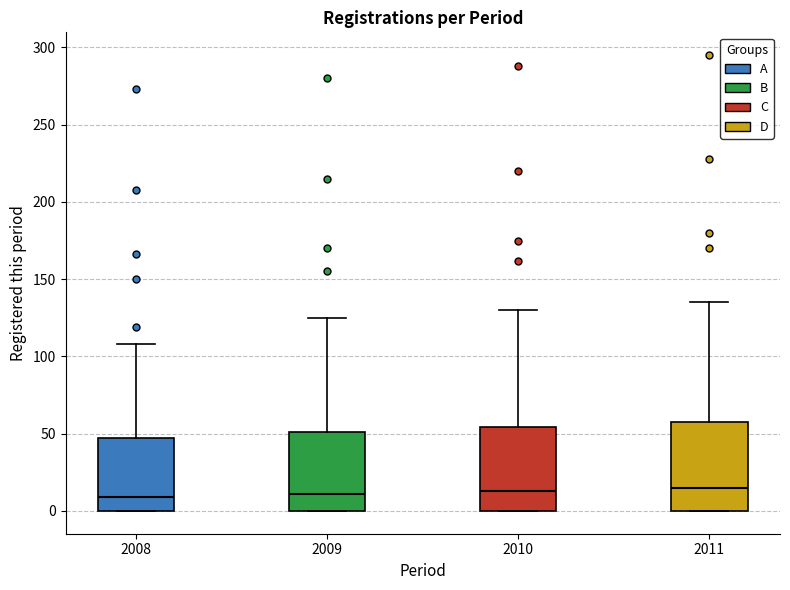

Reading left to right, read every box against the y-axis: the position of its median line, the range the box covers, and the ends of its whiskers. The values are not printed on the chart, so give them approximately, as read against the axis.

2008: median 10, box 0 to 45, whiskers 0 to 110
2009: median 10, box 0 to 50, whiskers 0 to 125
2010: median 15, box 0 to 55, whiskers 0 to 130
2011: median 15, box 0 to 55, whiskers 0 to 135